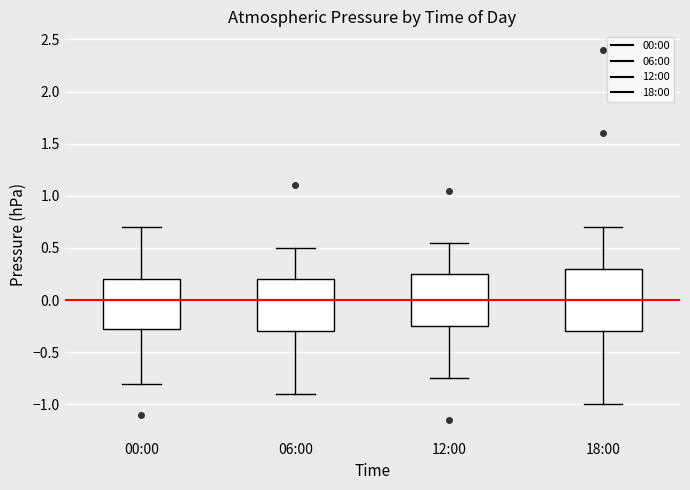

Reading left to right, read every box against the y-axis: the position of its median line, the range the box covers, and the ends of its whiskers. The values are not printed on the chart, so give them approximately, as read against the axis.

00:00: median 0.00, box -0.25 to 0.20, whiskers -0.80 to 0.70
06:00: median 0.00, box -0.30 to 0.20, whiskers -0.90 to 0.50
12:00: median 0.00, box -0.25 to 0.25, whiskers -0.75 to 0.55
18:00: median 0.00, box -0.30 to 0.30, whiskers -1.00 to 0.70